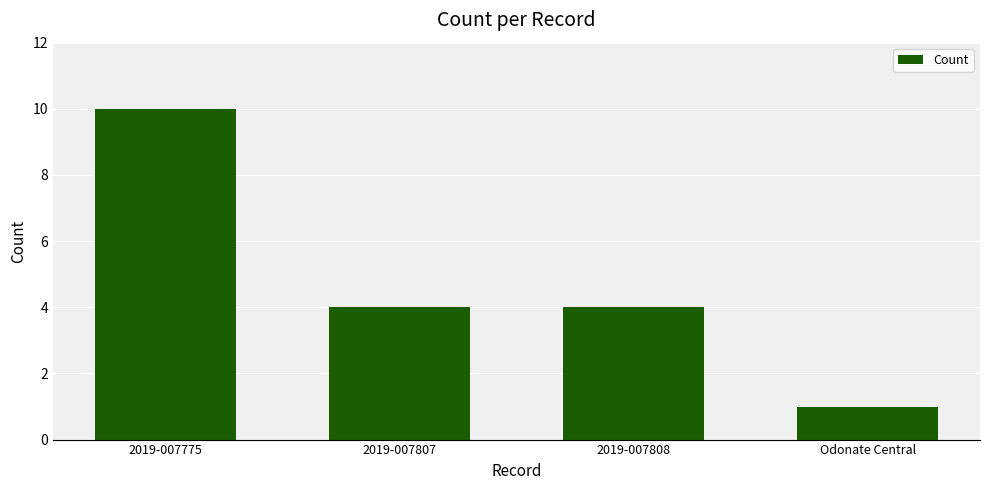

What is the change in value from 2019-007808 to Odonate Central?

-3